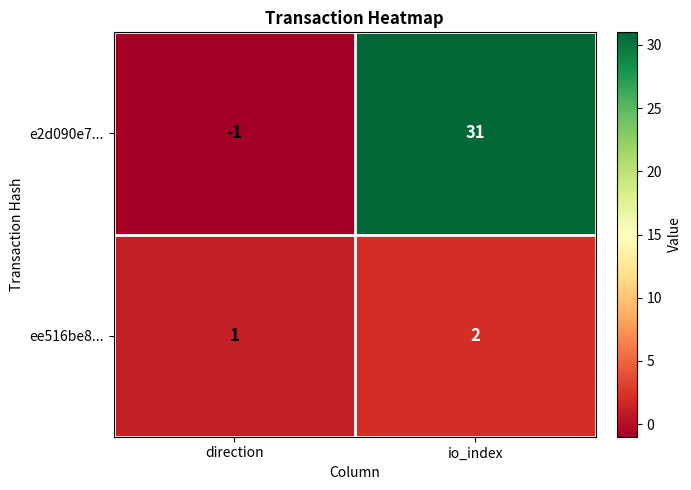

Which series has the widest spread of values?

e2d090e7...